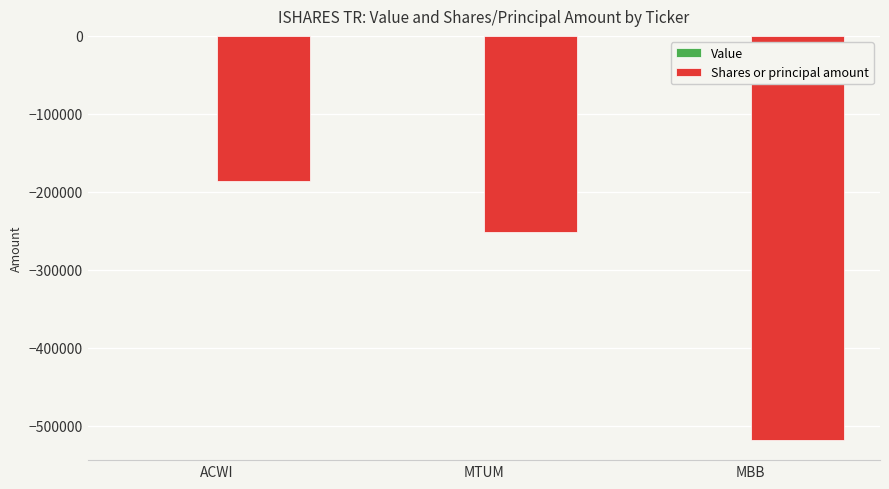

The value at MBB is -767487. True or false?

False